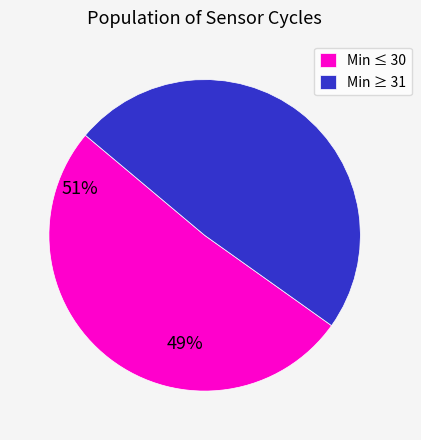

What is the ratio of the value at Min ≥ 31 to the value at Min ≤ 30?

1.0